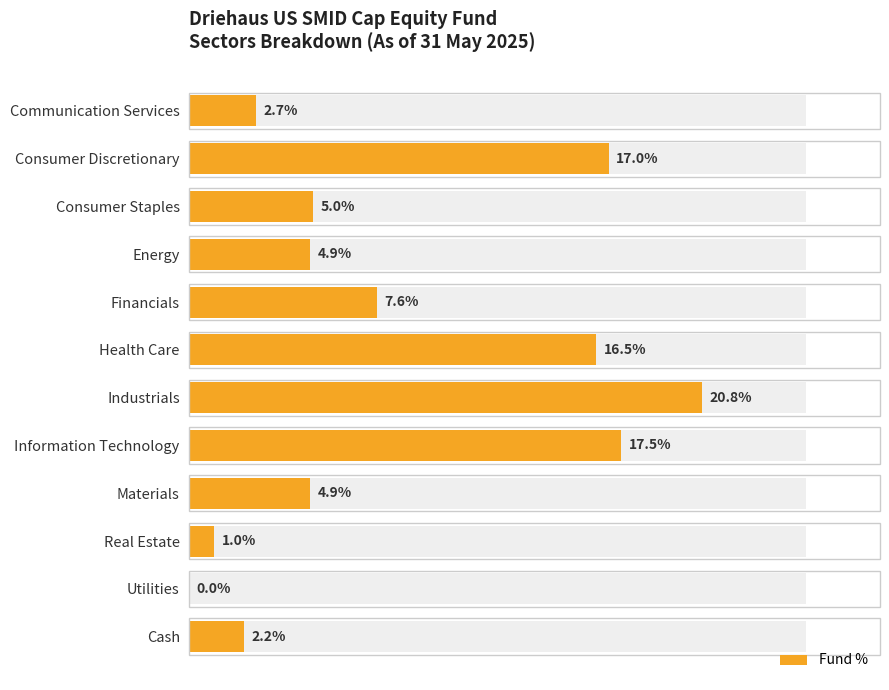

Count the number of data series in this chart.

1